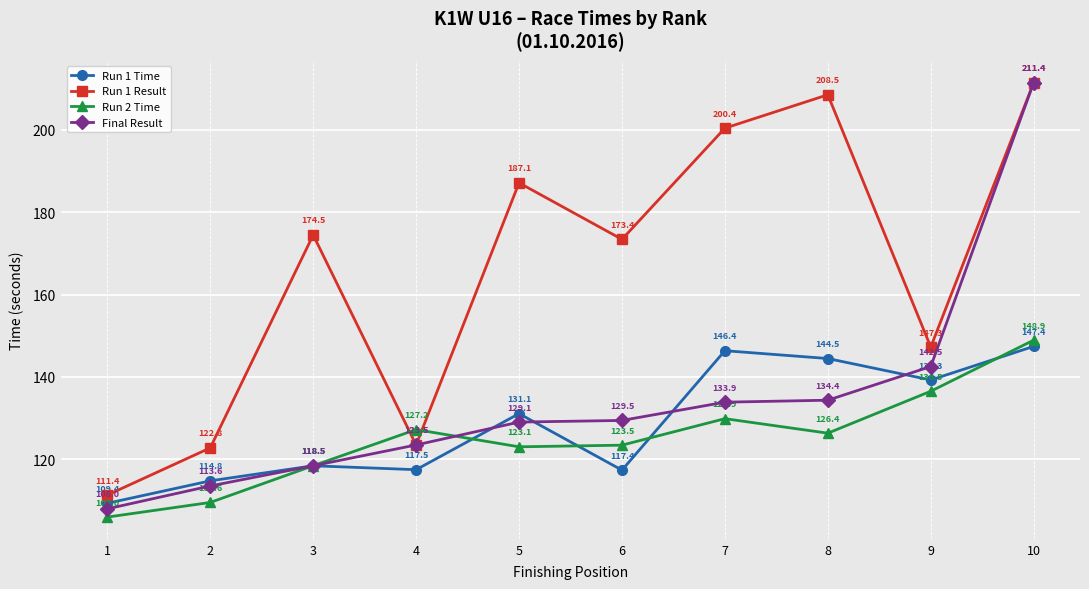

What is the average value of the Final Result series?

134.4